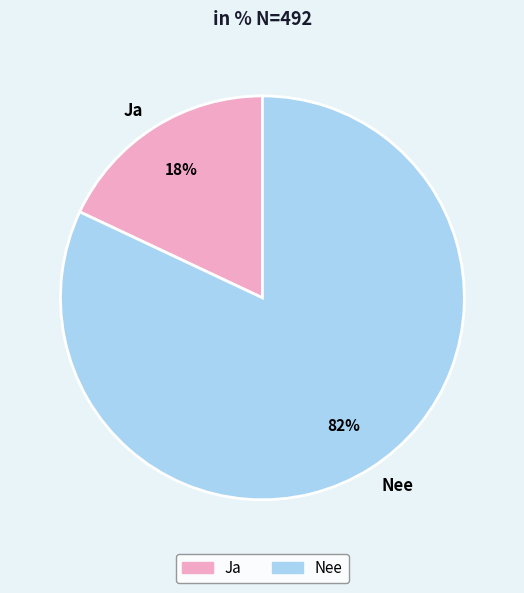

To the nearest percent, what is the difference between the Ja and Nee slice percentages?

64%